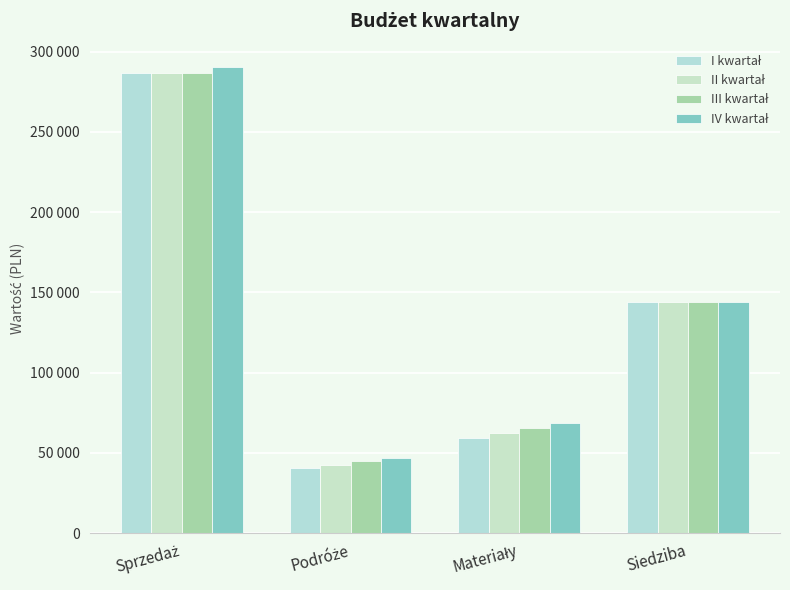

What is the sum of all III kwartał values?

540750.0